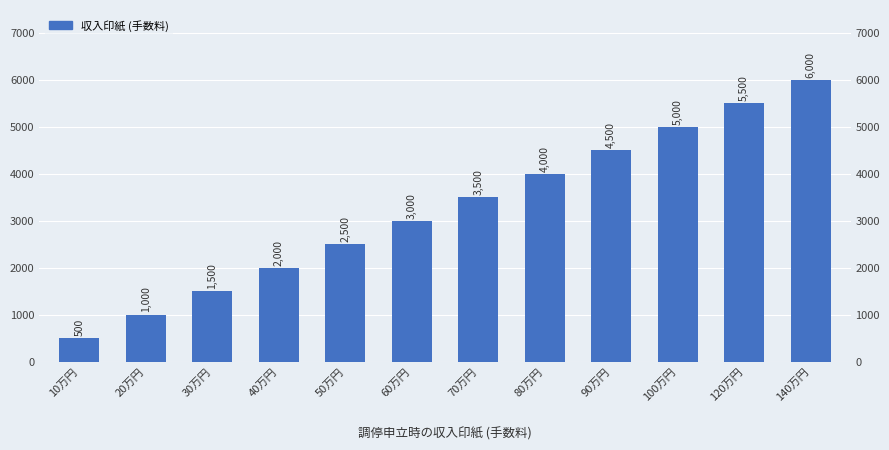

Are the bars grouped side by side (vs. stacked)?

No